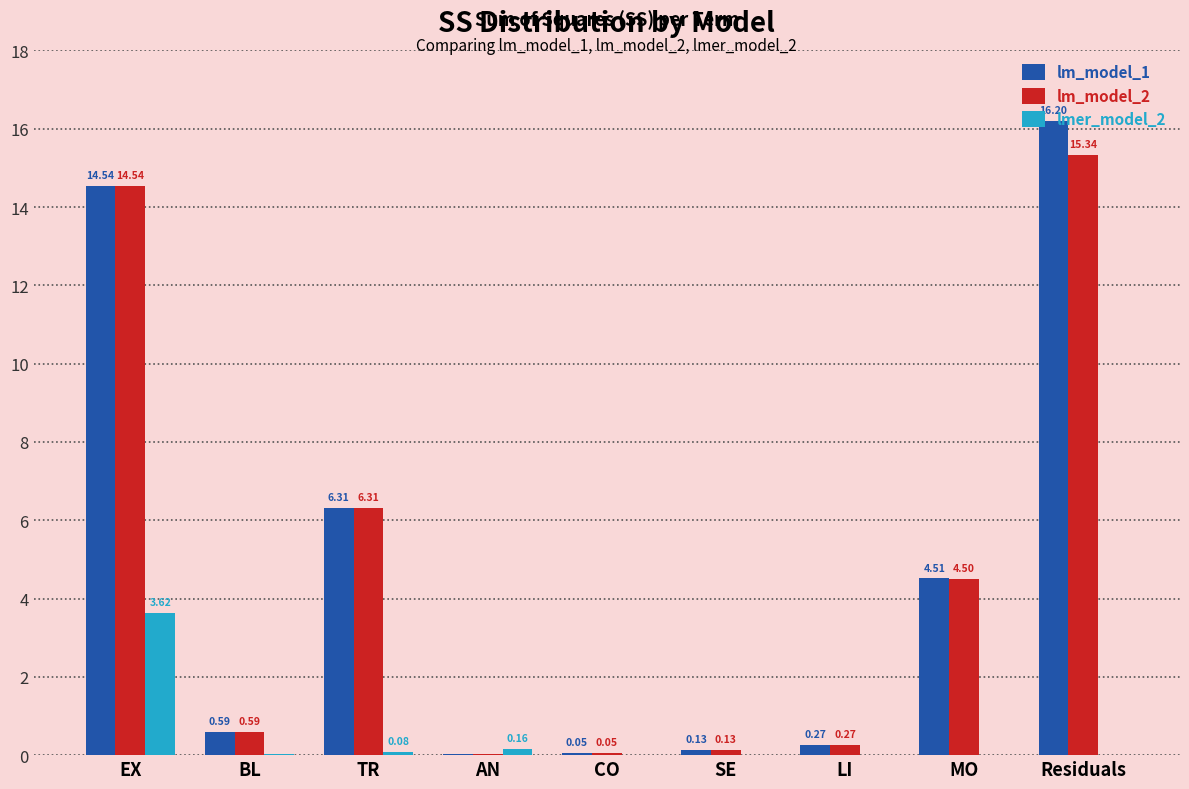

Where is lm_model_1 nearest to the value 8?

TR